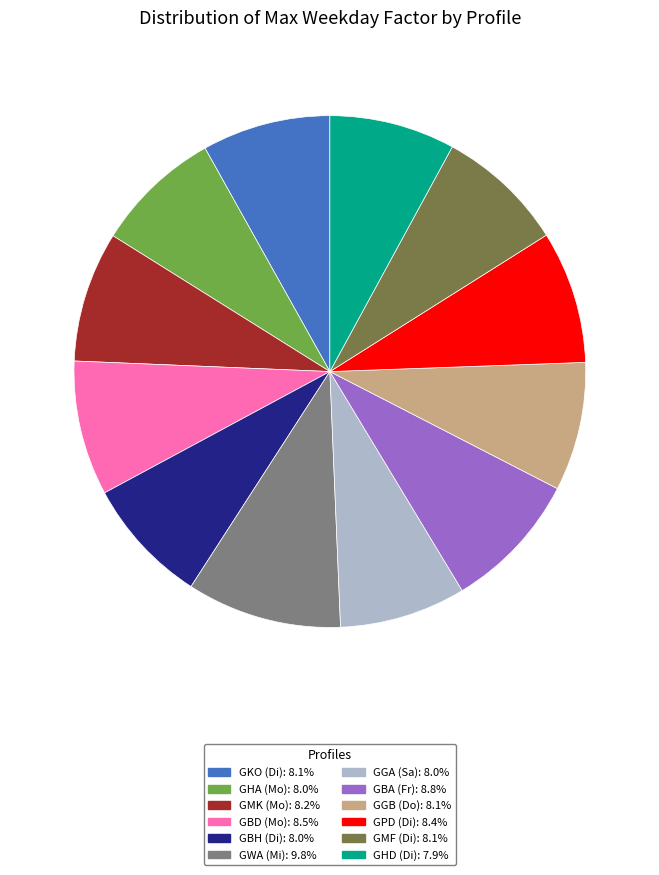

Is it true that GPD (Di) is 8% of the pie?

True